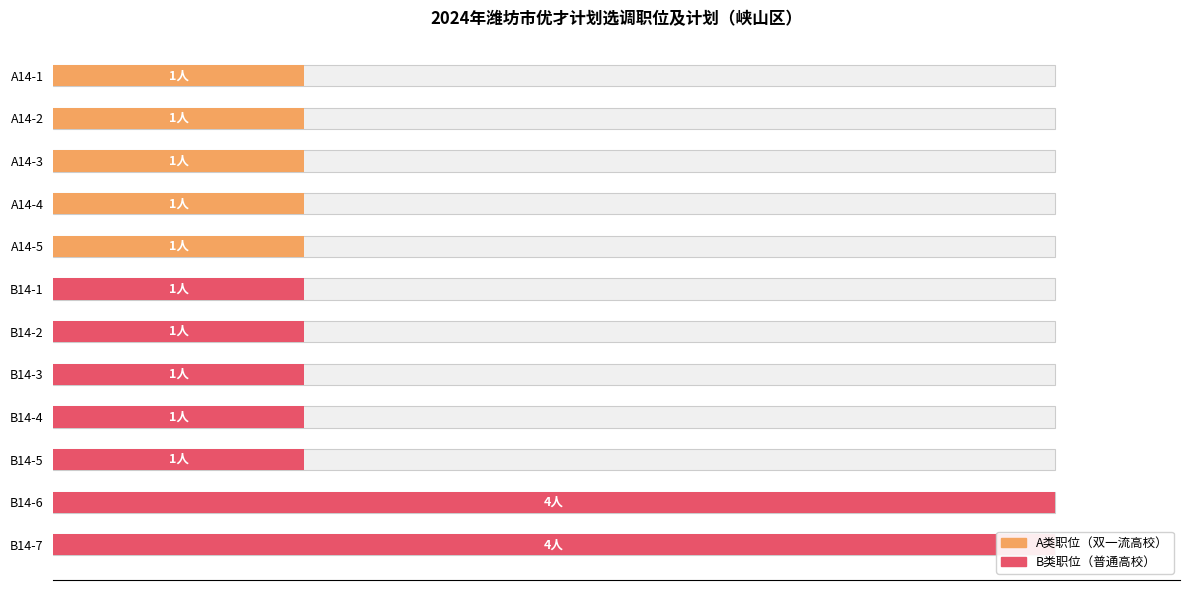

What is the change in value from A14-1 to B14-6?

+3